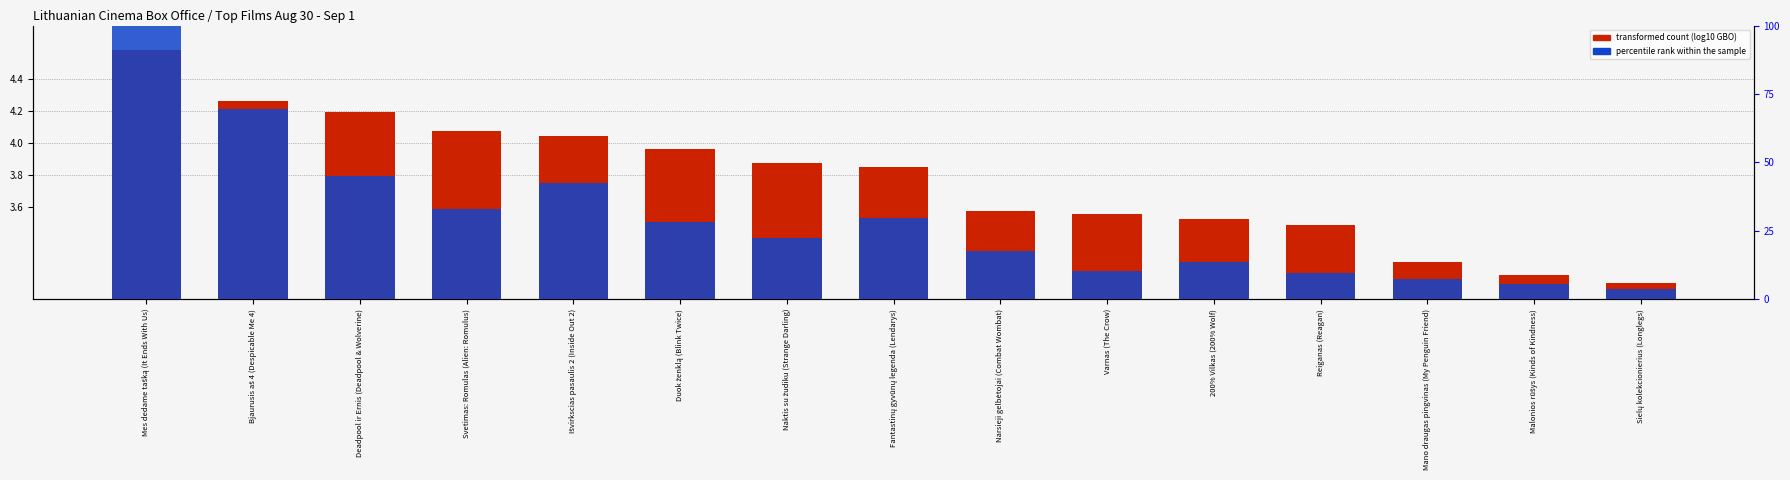

Is it true that the value at Mano draugas pingvinas (My Penguin Friend) is 2.0?

False